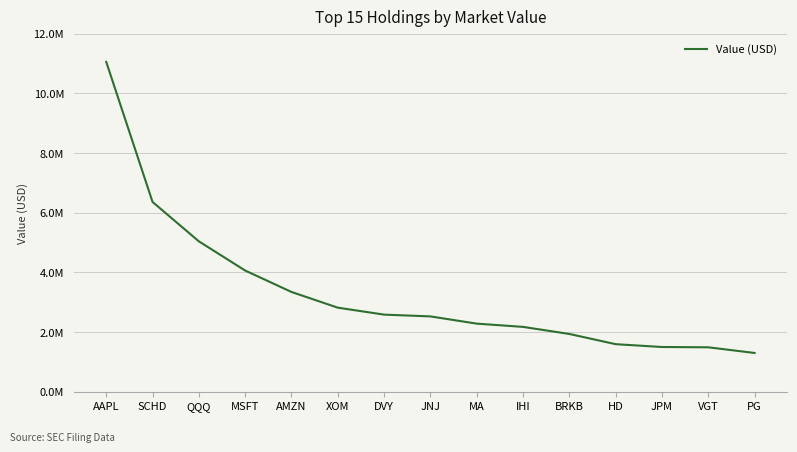

Reading left to right, what are all the values shown in this chart?

AAPL=11052000	SCHD=6360000	QQQ=5040000	MSFT=4062000	AMZN=3344000	XOM=2818000	DVY=2585000	JNJ=2525000	MA=2283000	IHI=2174000	BRKB=1937000	HD=1595000	JPM=1500000	VGT=1490000	PG=1300000